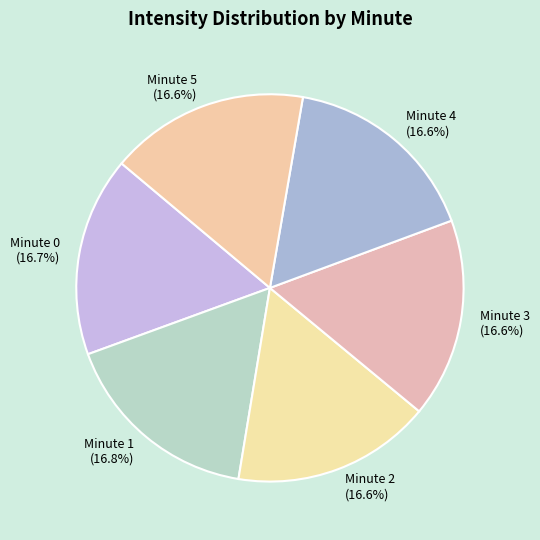

True or false: Minute 5 accounts for 17% of the total.

True